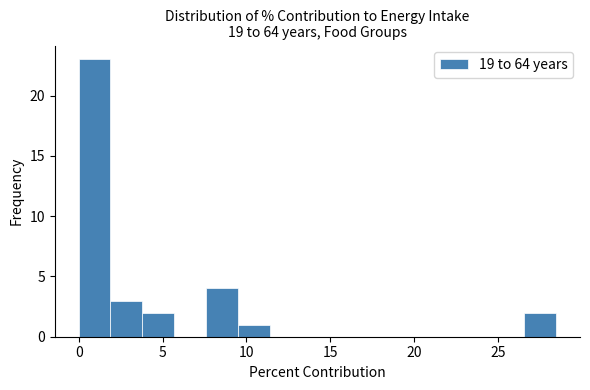

Around what value on the x-axis is the tallest bar? Give the approximate position of its centre, as read against the axis.

1.0